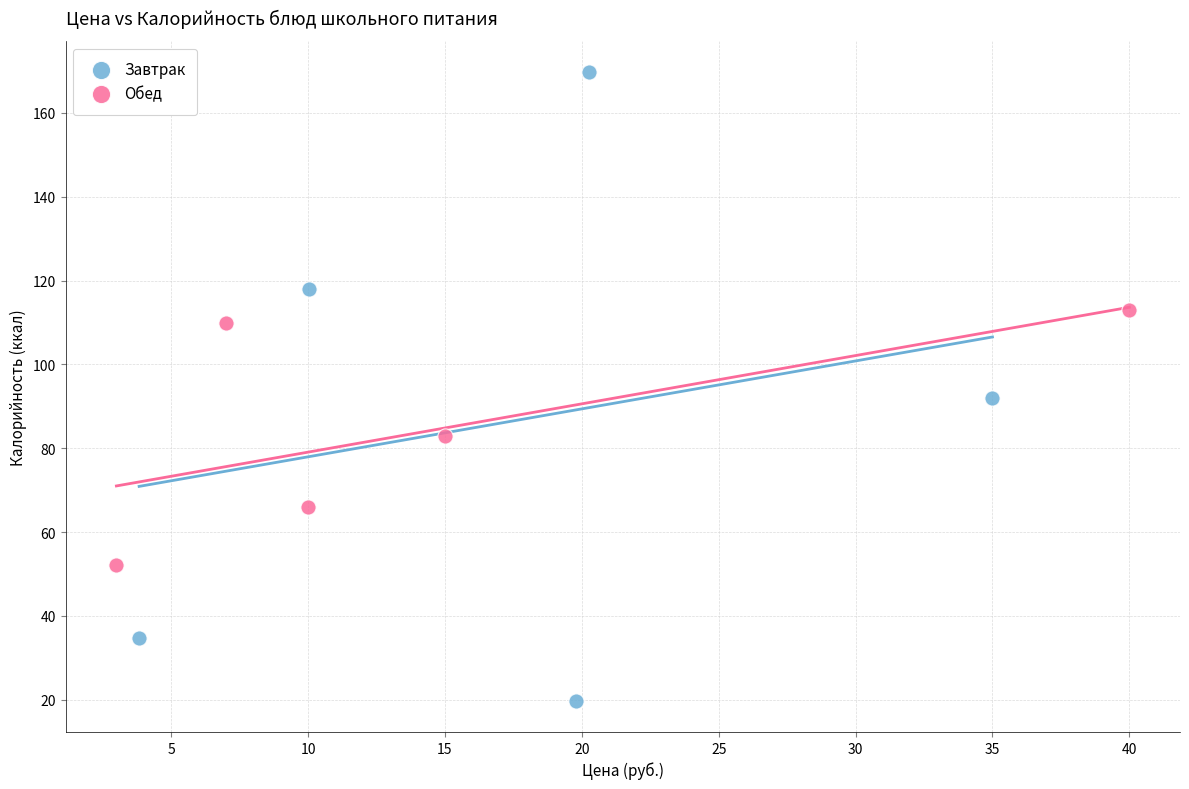

Which series contains the lowest Y value?

Завтрак